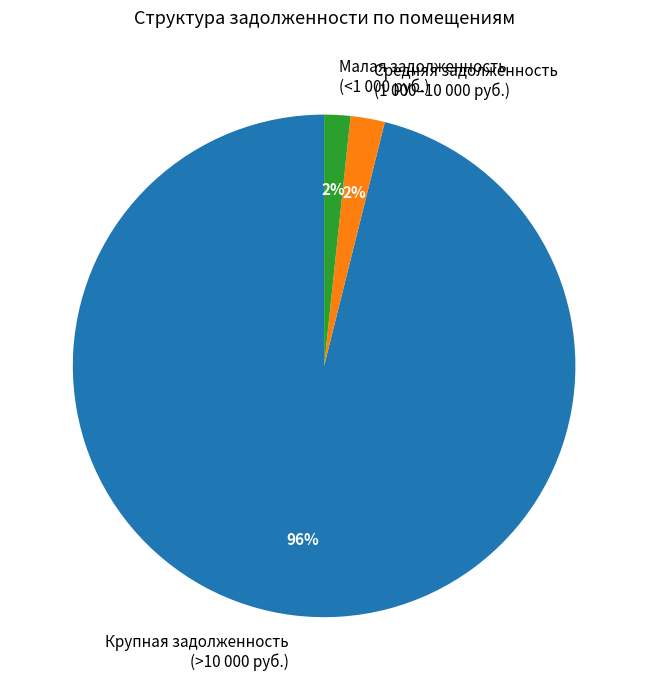

To the nearest percent, what is the average slice percentage?

33%